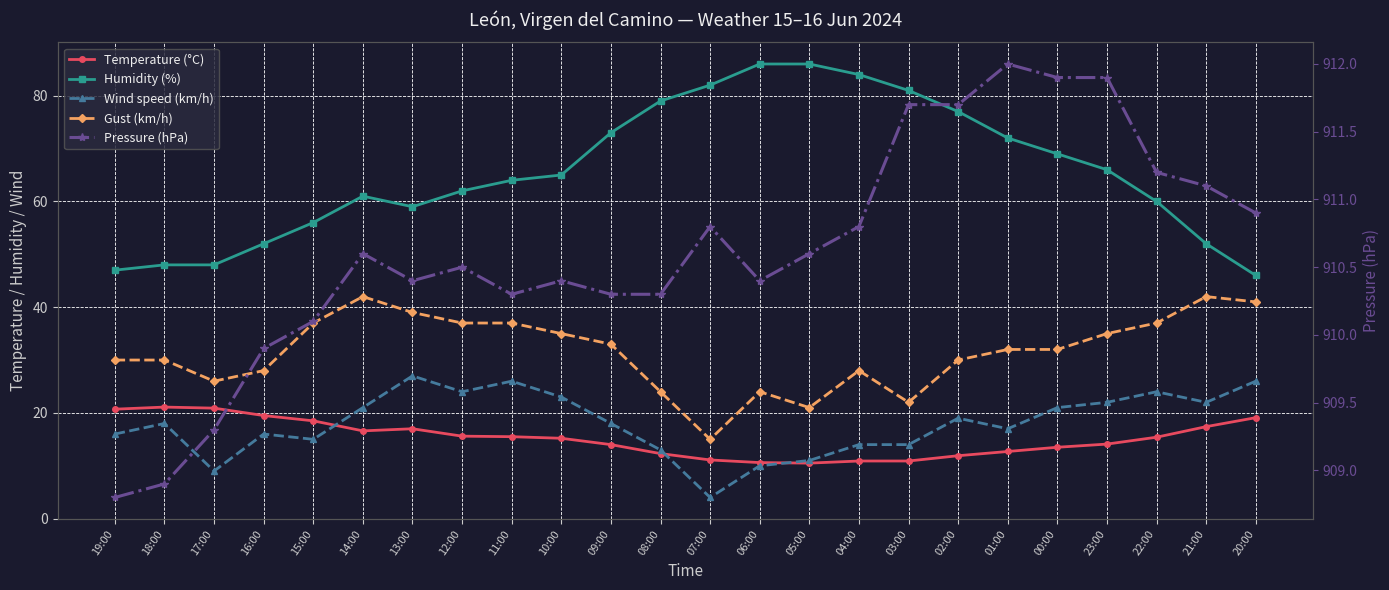

At 22:00, list the series in order from largest to smallest.

Pressure (hPa), Humidity (%), Gust (km/h), Wind speed (km/h), Temperature (°C)